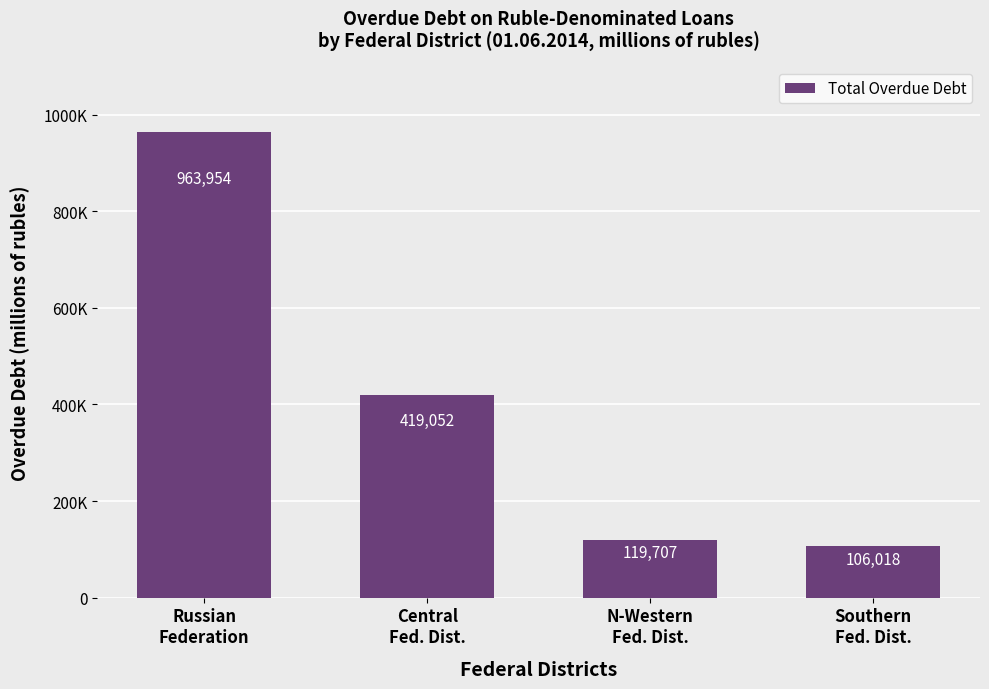

Does the chart contain stacked bars?

No